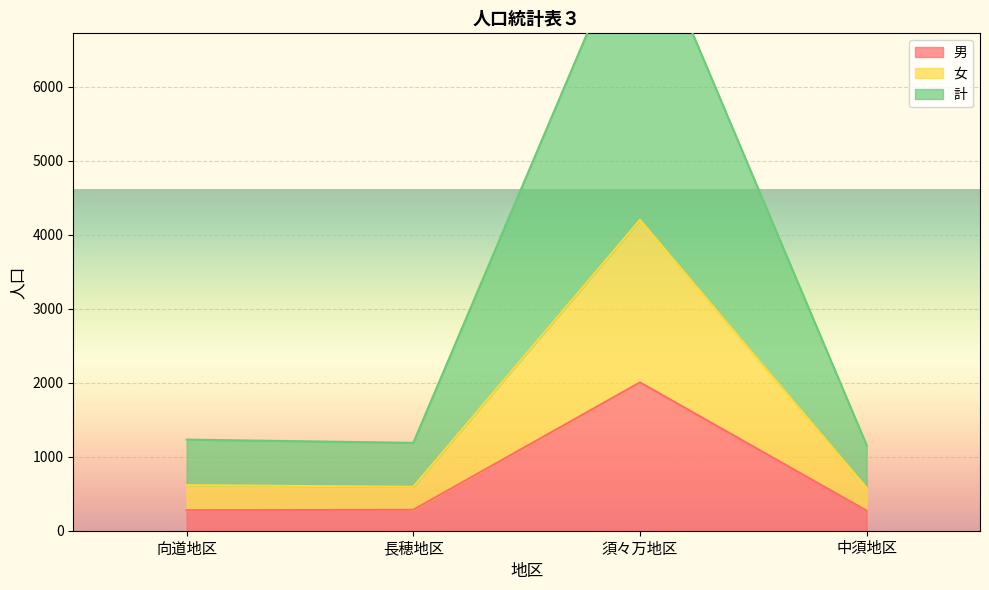

True or false: 計 has a value of 837 at 向道地区.

False